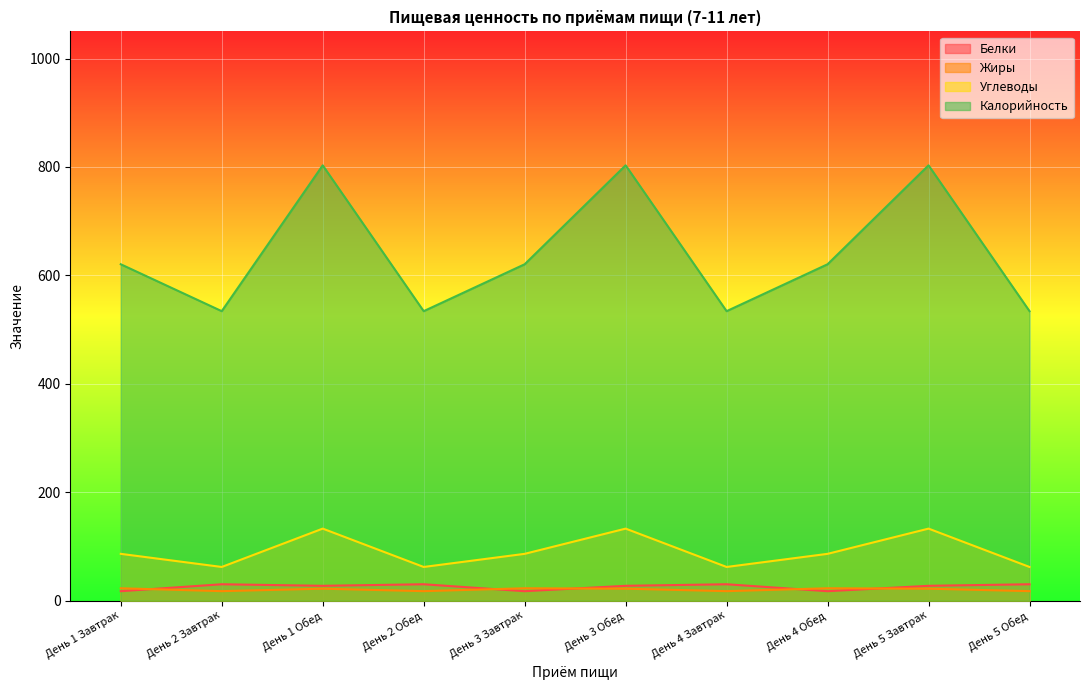

How many data points in Углеводы are less than 86?

4